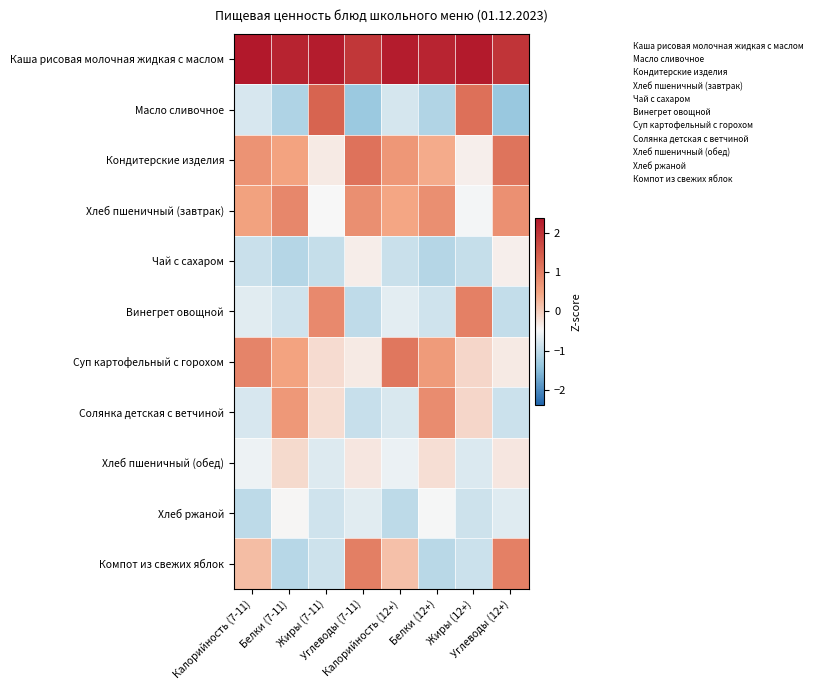

List the series in order of their peak value, highest first.

Каша рисовая молочная жидкая с маслом, Масло сливочное, Кондитерские изделия, Суп картофельный с горохом, Компот из свежих яблок, Винегрет овощной, Хлеб пшеничный (завтрак), Солянка детская с ветчиной, Хлеб пшеничный (обед), Чай с сахаром, Хлеб ржаной